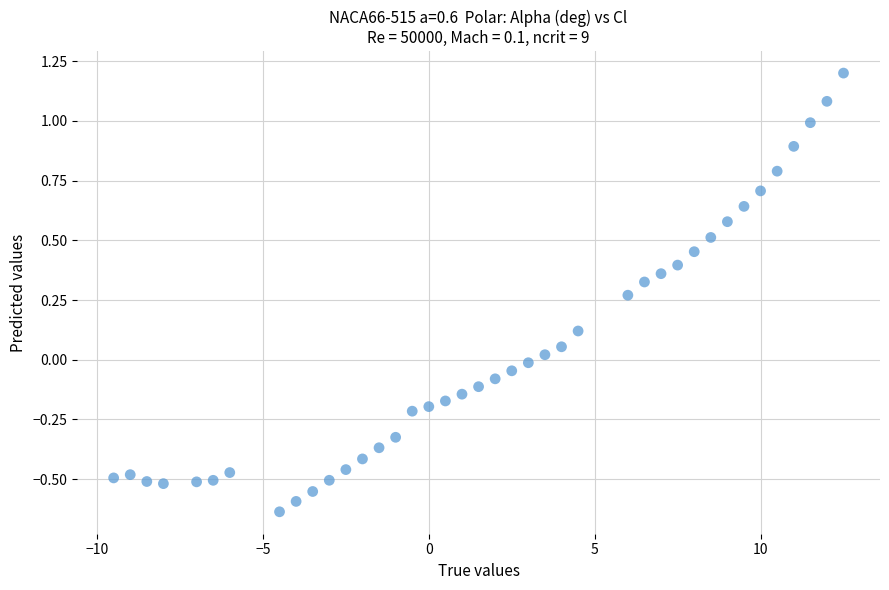

What is the range of Y values (max minus min)?

1.8